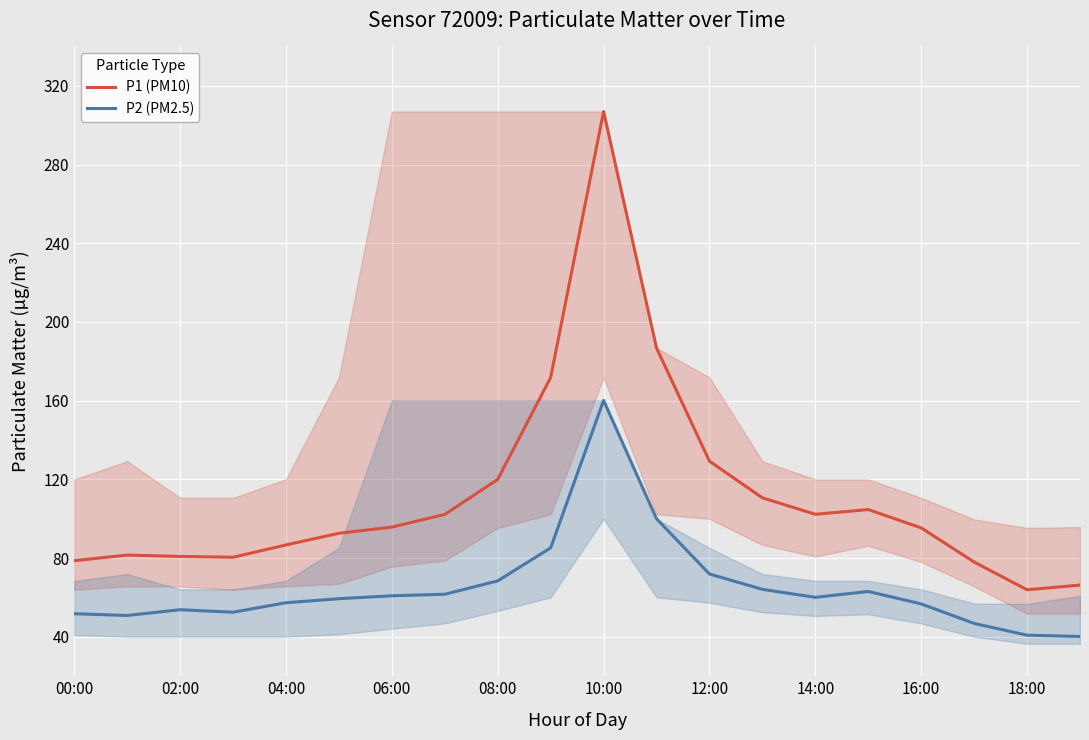

At which label does P1 (PM10) first exceed 95?

06:00